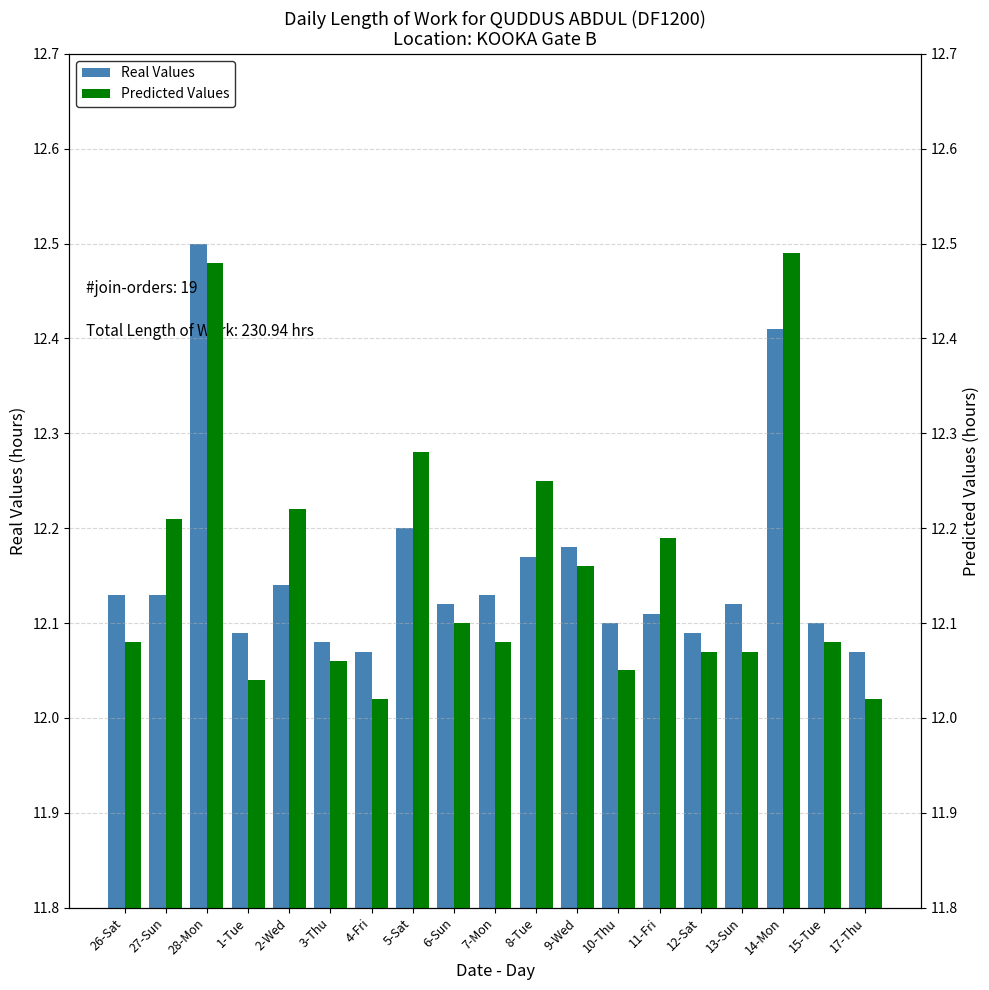

Which series changed the most between 9-Wed and 10-Thu?

Predicted Values